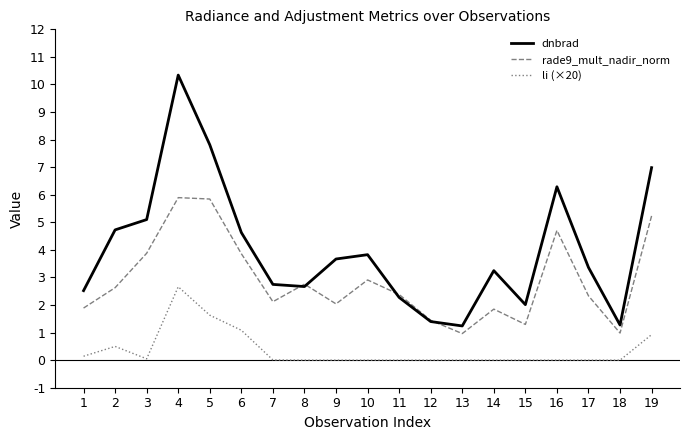

Is it true that dnbrad equals 3.8 at 10?

True